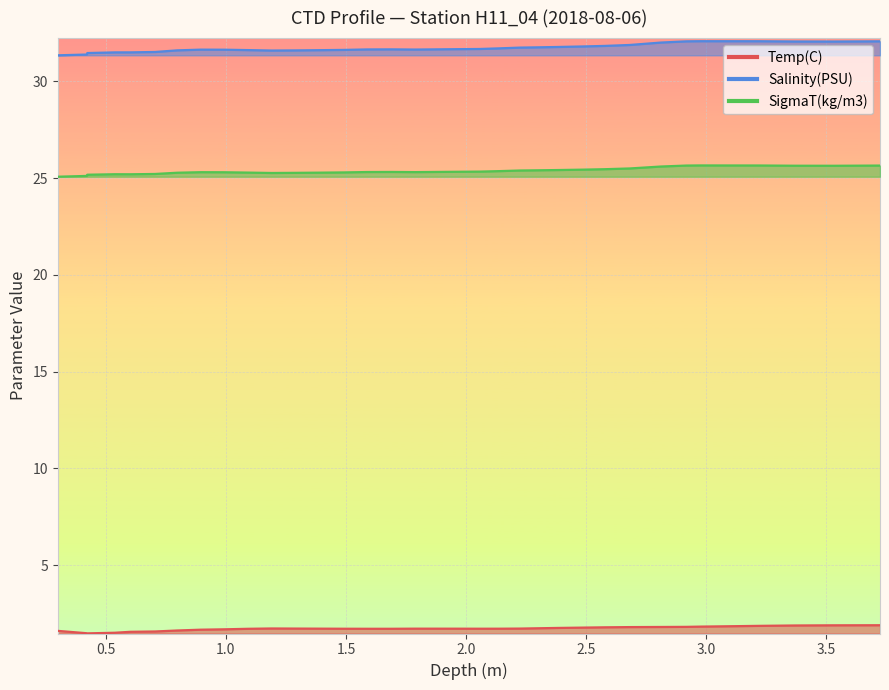

Which series has the largest range (max minus min)?

Salinity(PSU)